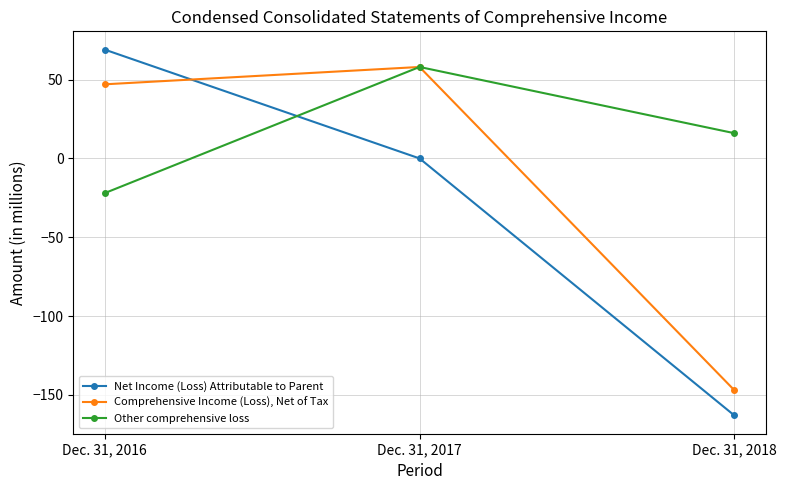

Rank the categories by Comprehensive Income (Loss), Net of Tax value from lowest to highest.

Dec. 31, 2018, Dec. 31, 2016, Dec. 31, 2017